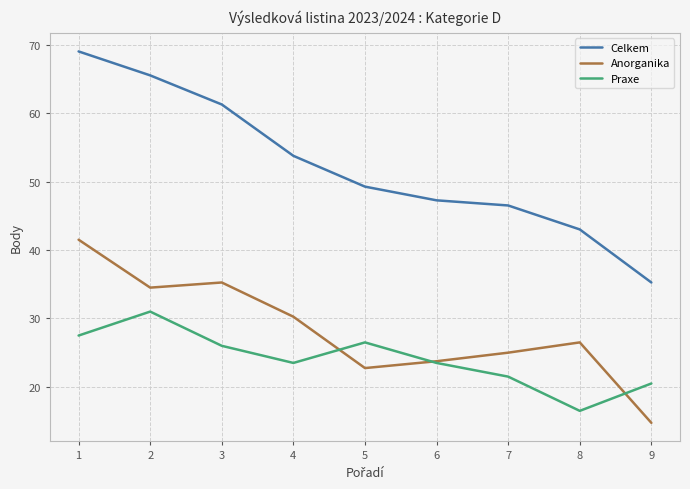

What is the difference between the Celkem values at 6 and 5?

2.0